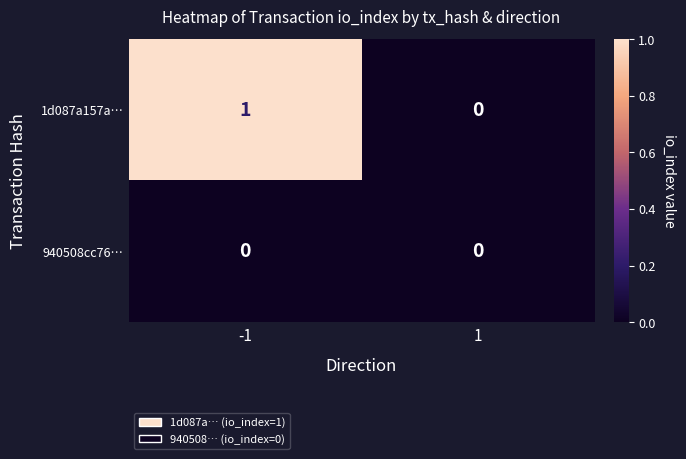

Which series changed the most between -1 and 1?

1d087a157a…